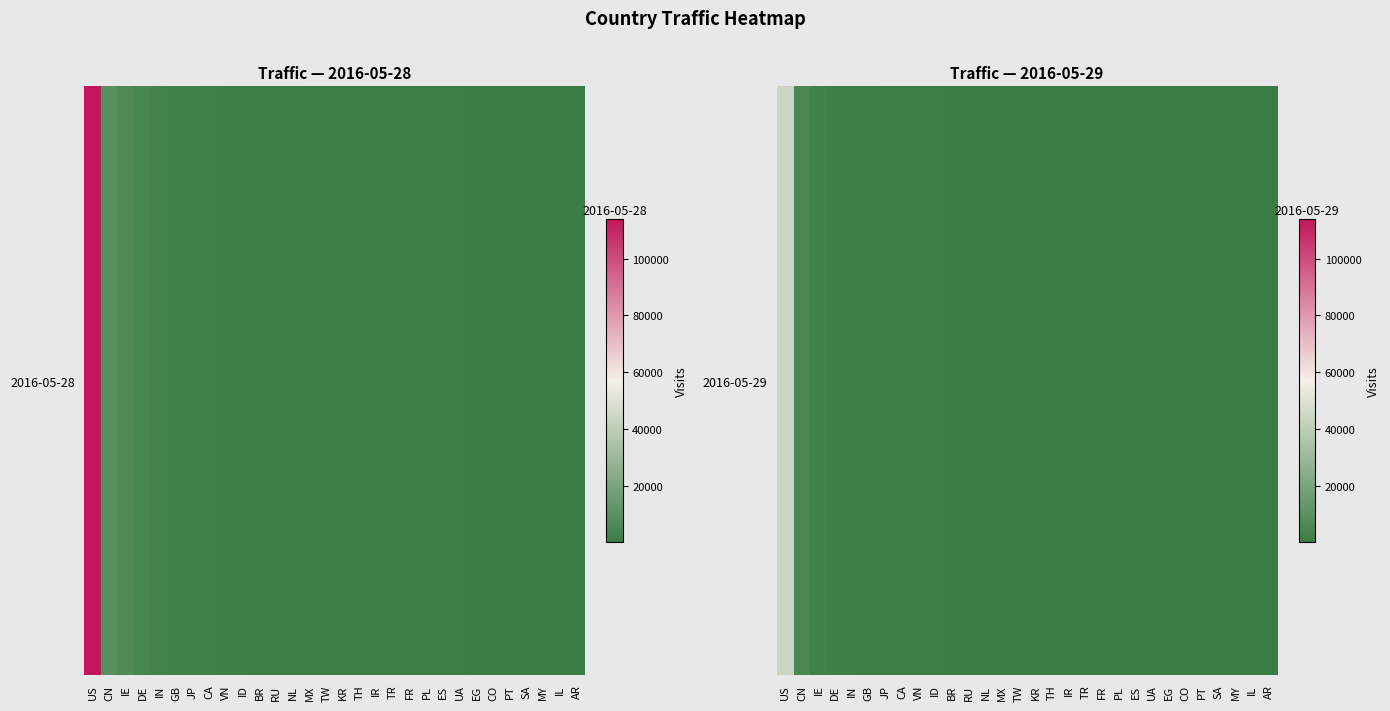

The chart shows a value of 9853 at CN. True or false?

False